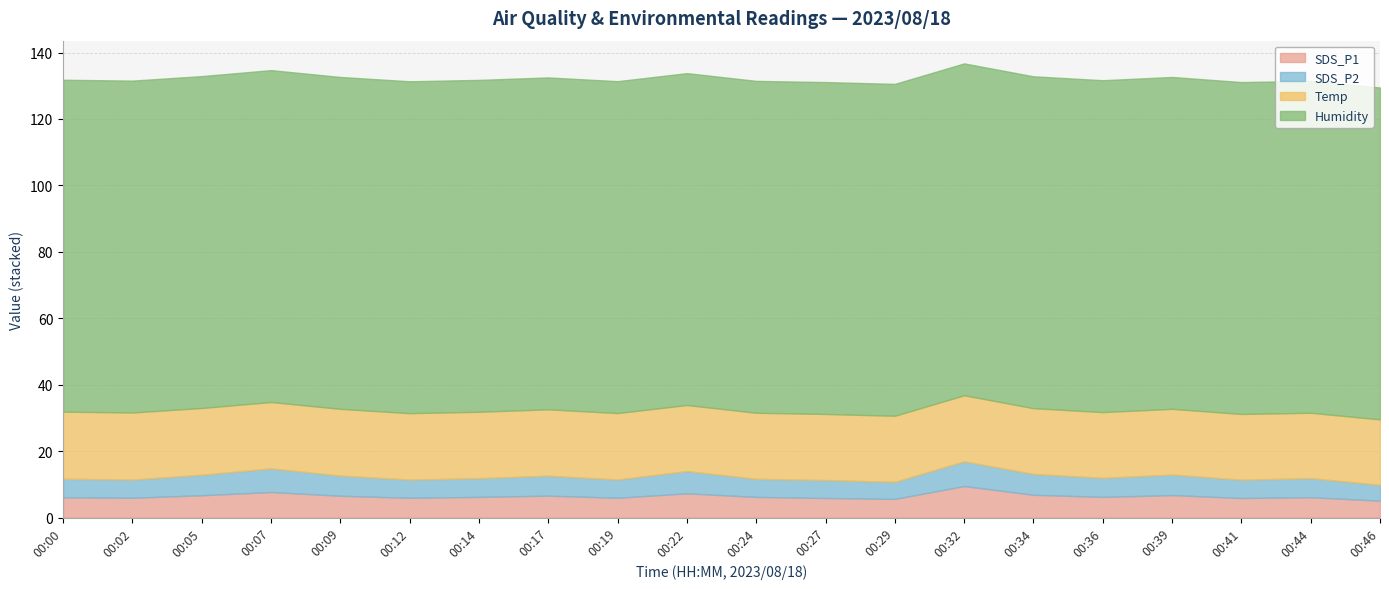

Which series has the largest range (max minus min)?

SDS_P1